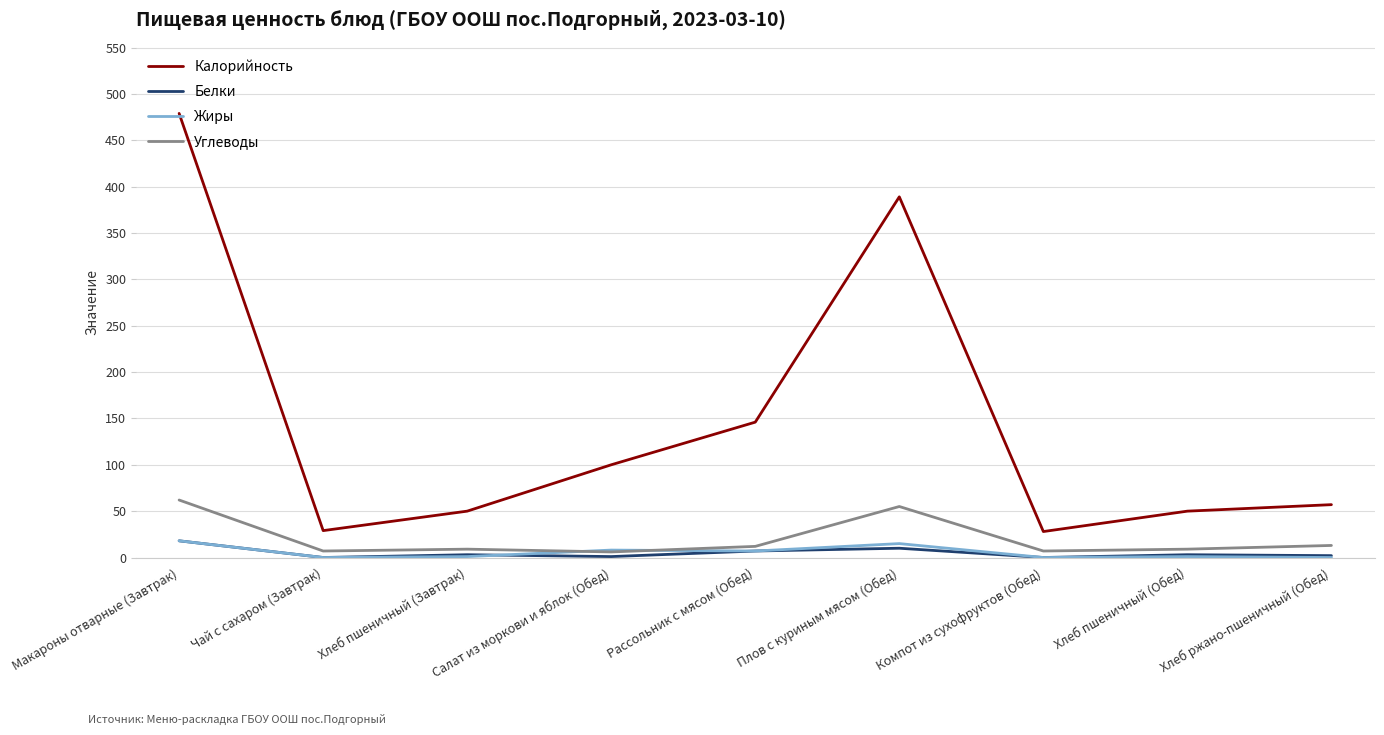

The Калорийность series shows 85 at Хлеб пшеничный (Завтрак). True or false?

False